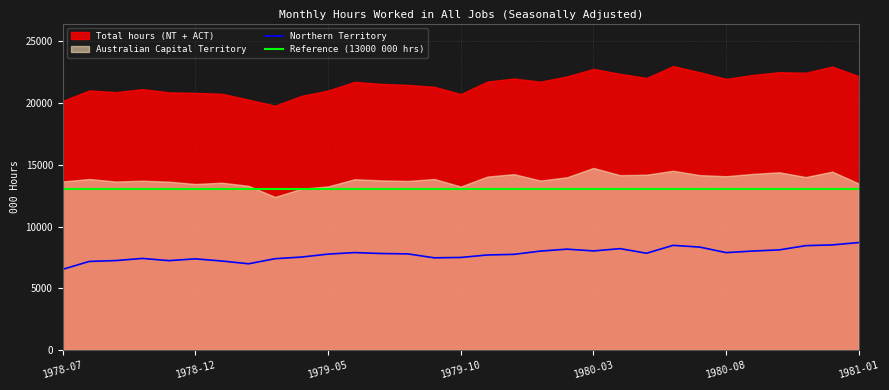

What is the label of the 21st point from the left?

1980-03